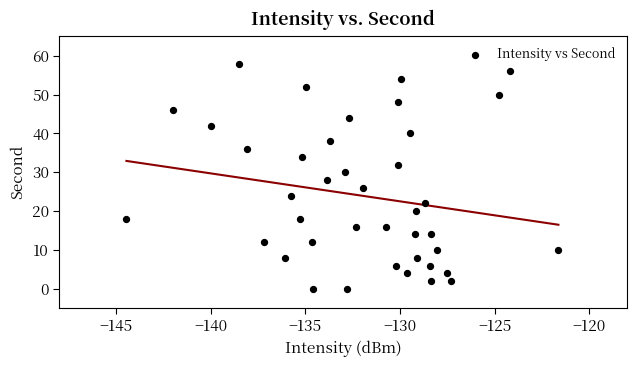

What is the range of Y values (max minus min)?

58